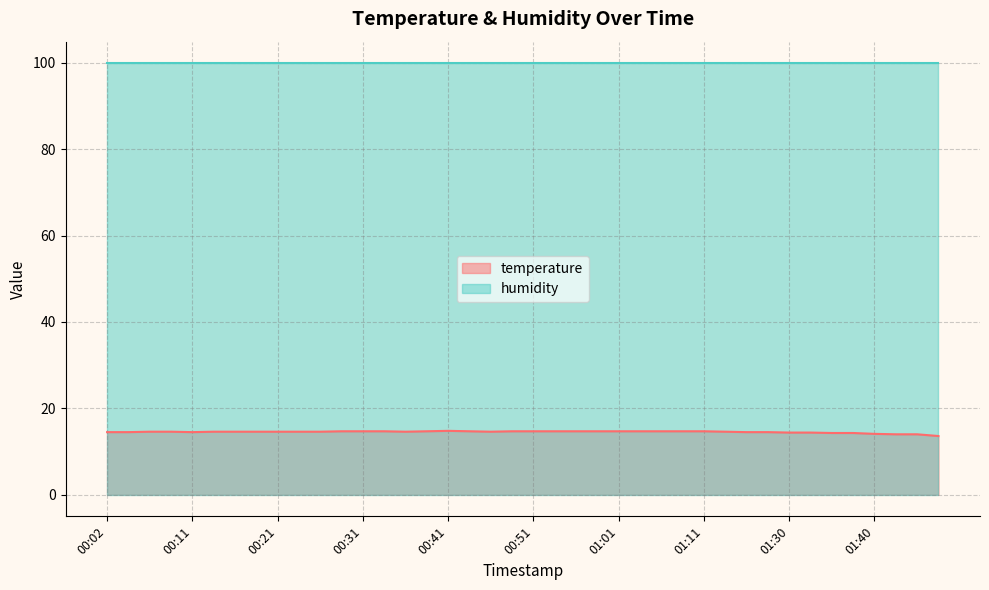

What is the sum of the values at 01:25 and 01:37?

28.8